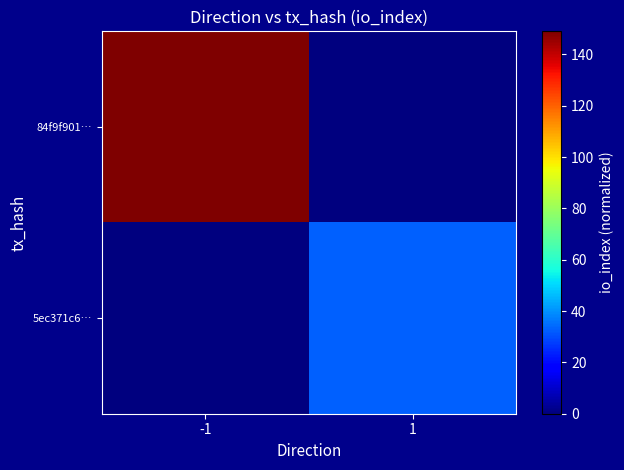

Reading left to right, transcribe all the data shown in this chart.

84f9f901…: -1=149	1=0
5ec371c6…: -1=0	1=33